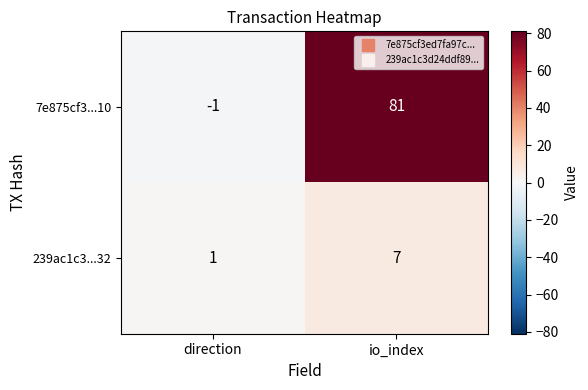

What is the greatest value displayed?

81